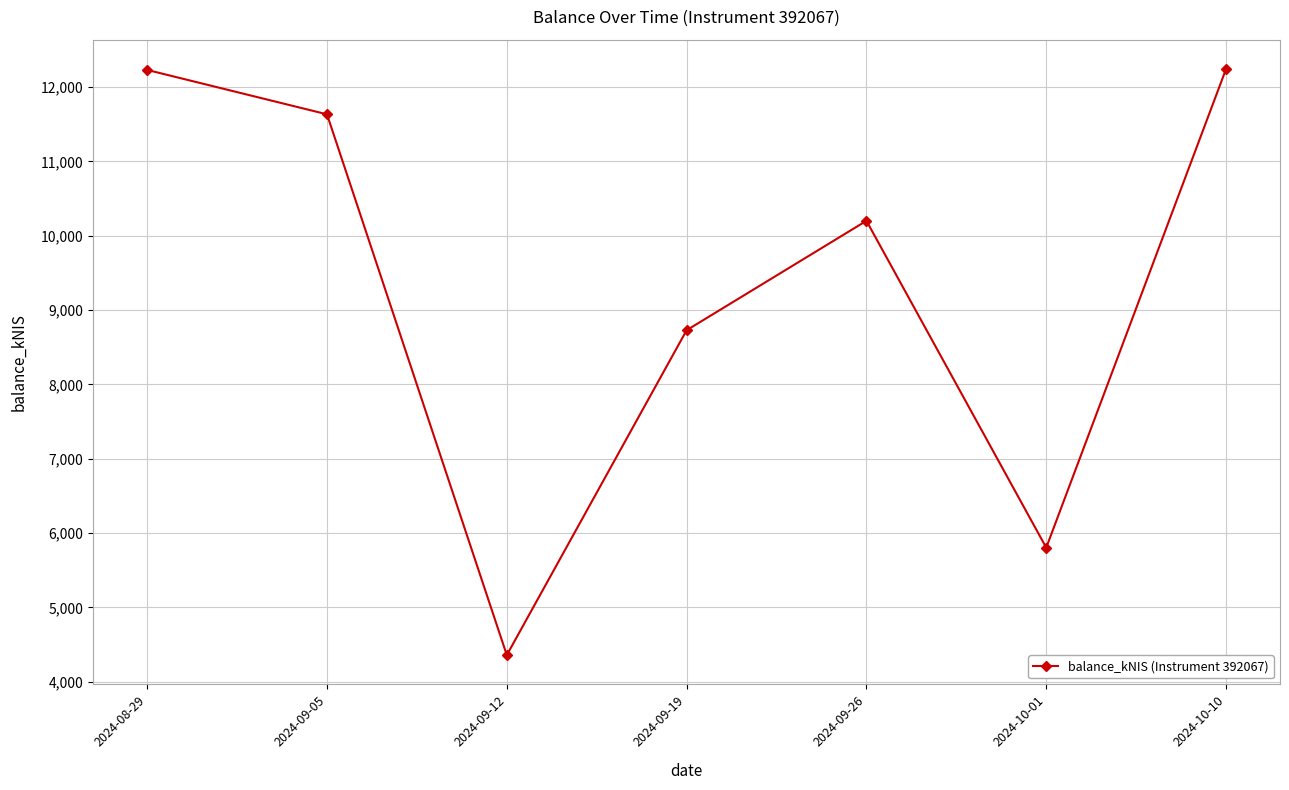

What is the label of the 7th point from the left?

2024-10-10